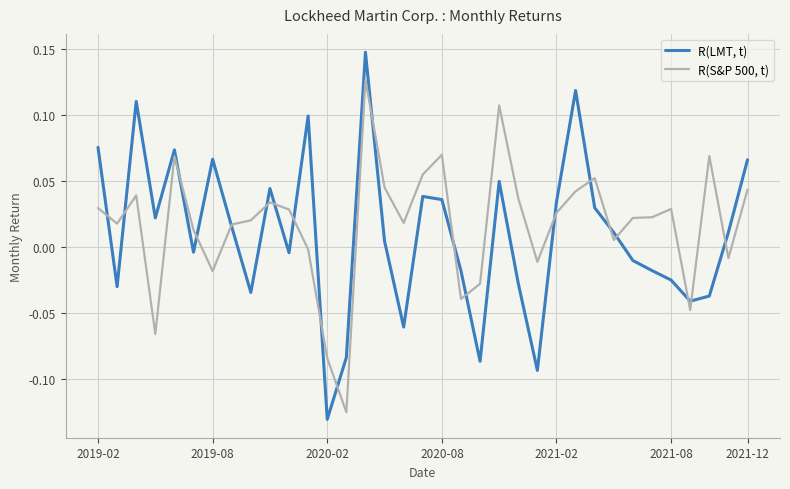

How many values in R(LMT, t) are below zero?

16